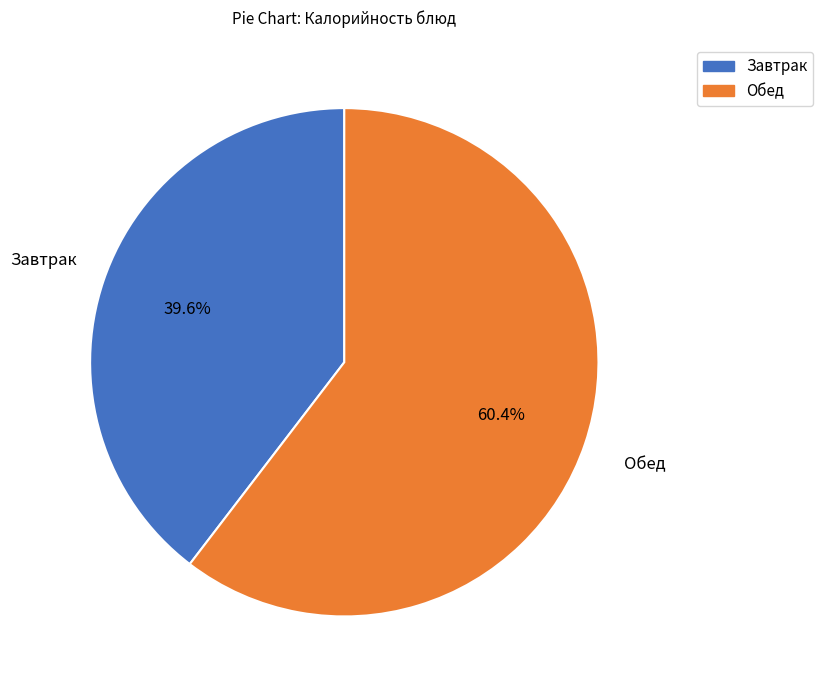

Which category has the smallest portion of the pie?

Завтрак